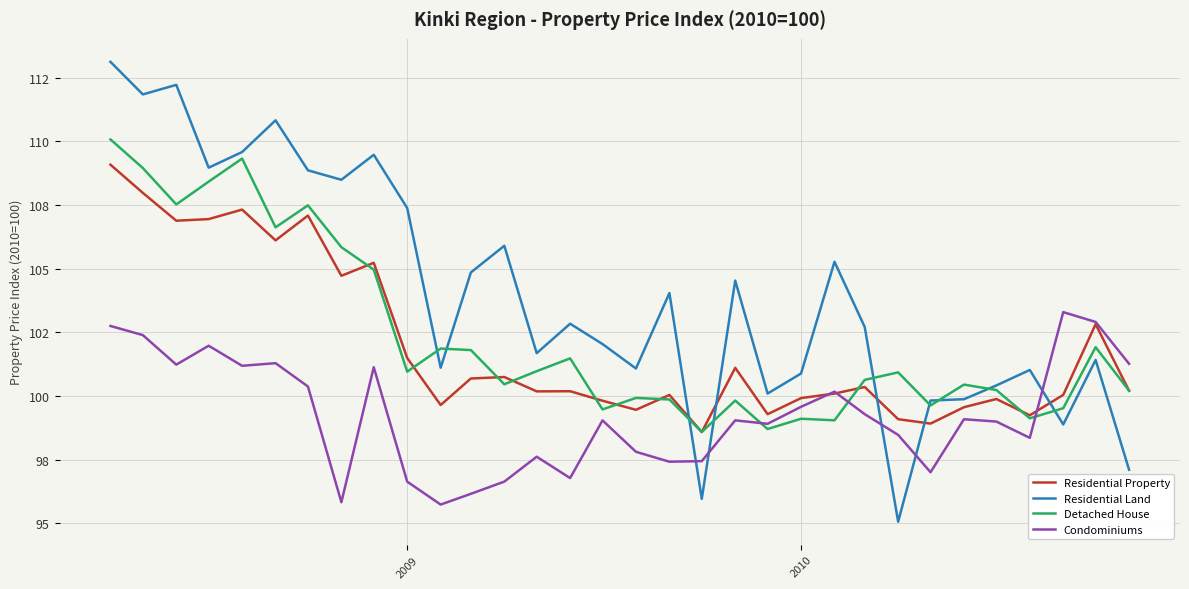

What is the average value of the Residential Property series?

102.0